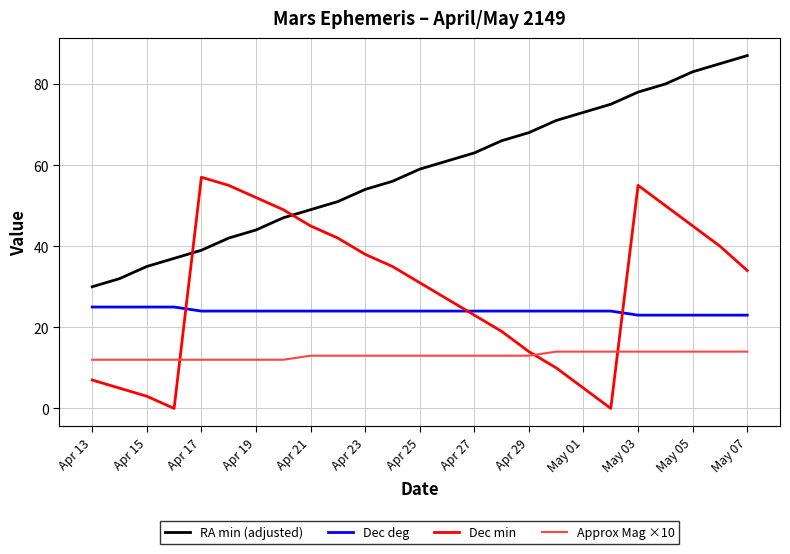

What are all the series names shown in the legend?

RA min (adjusted), Dec deg, Dec min, Approx Mag ×10